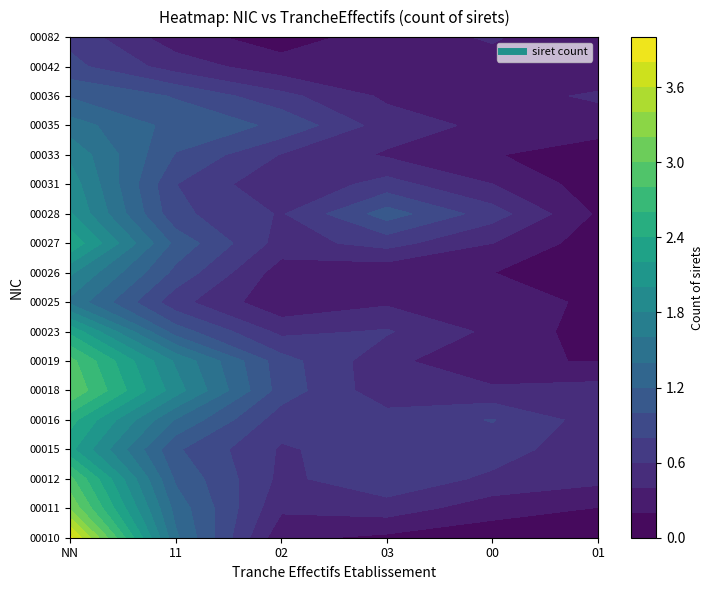

Rank the categories by 00016 value from highest to lowest.

NN, 00, 11, 03, 02, 01